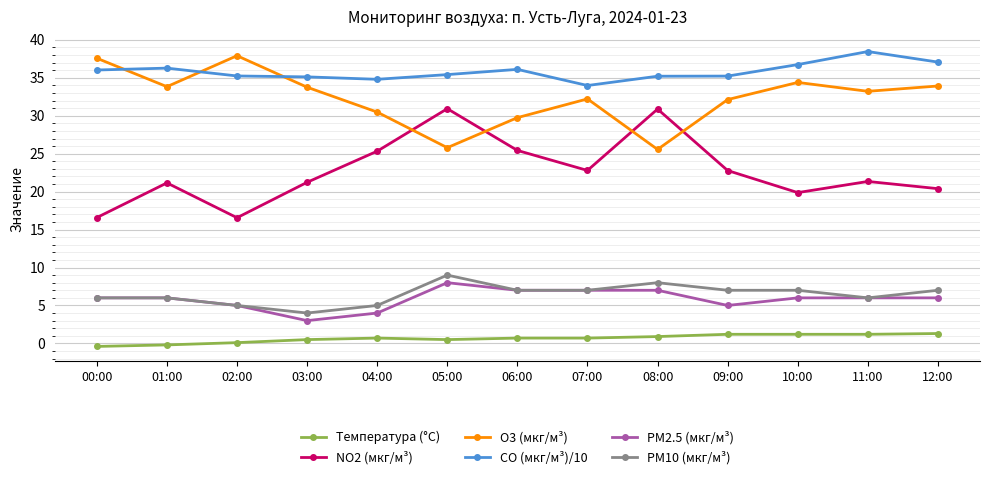

Does the chart display data point markers on the line(s)?

Yes